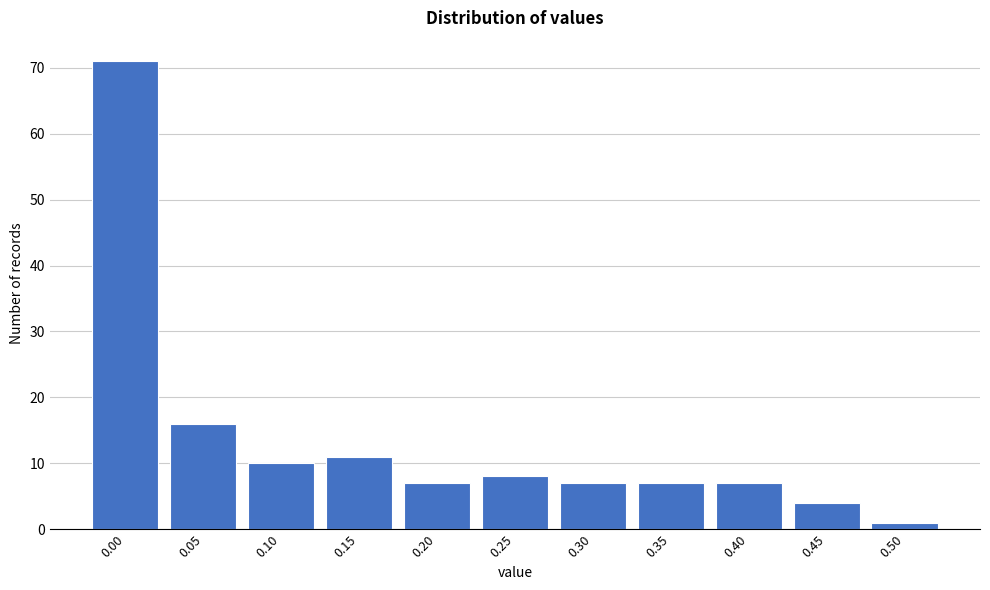

Reading right to left, list all the values displayed in this chart.

0.50=1	0.45=4	0.40=7	0.35=7	0.30=7	0.25=8	0.20=7	0.15=11	0.10=10	0.05=16	0.00=71